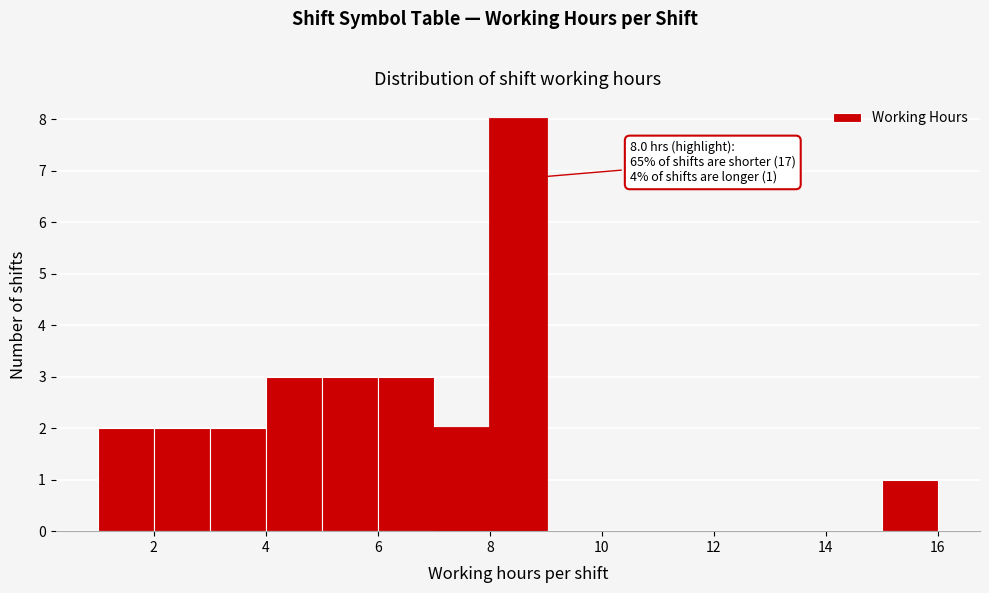

Which range on the x-axis has the tallest bar?

8 to 9